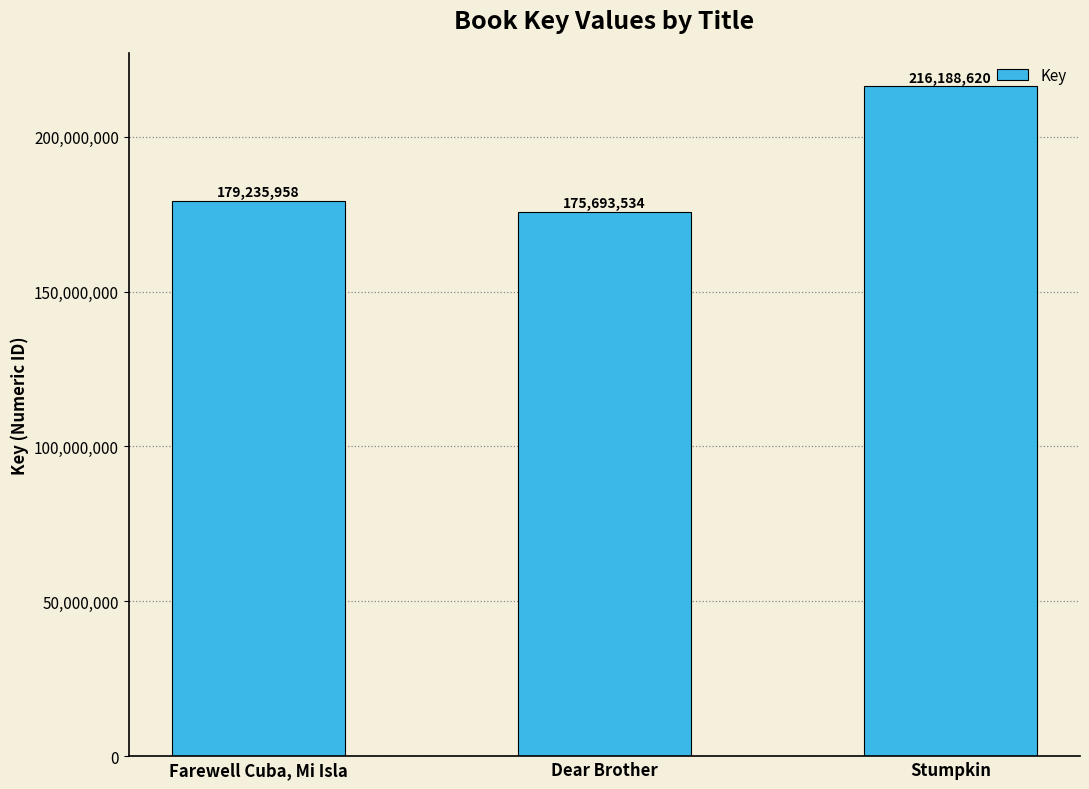

Where is the data nearest to the value 195941077?

Farewell Cuba, Mi Isla